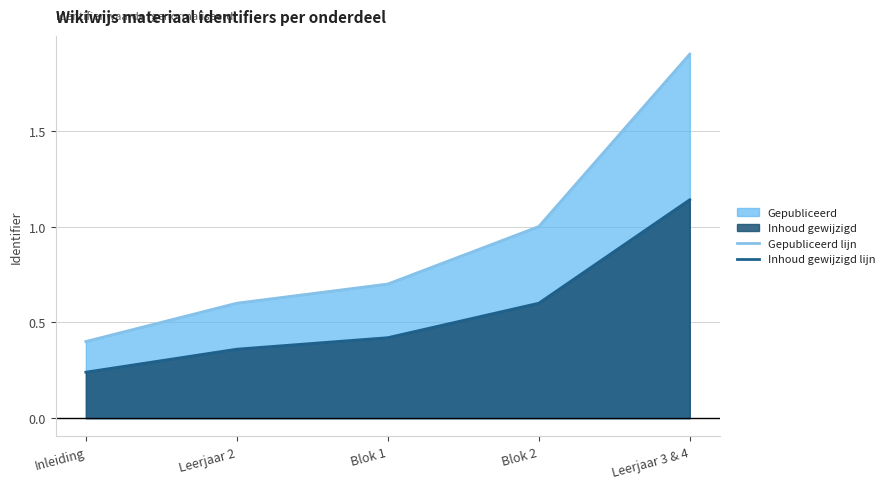

What is the difference between the maximum and minimum values in the Gepubliceerd lijn series?

1.5